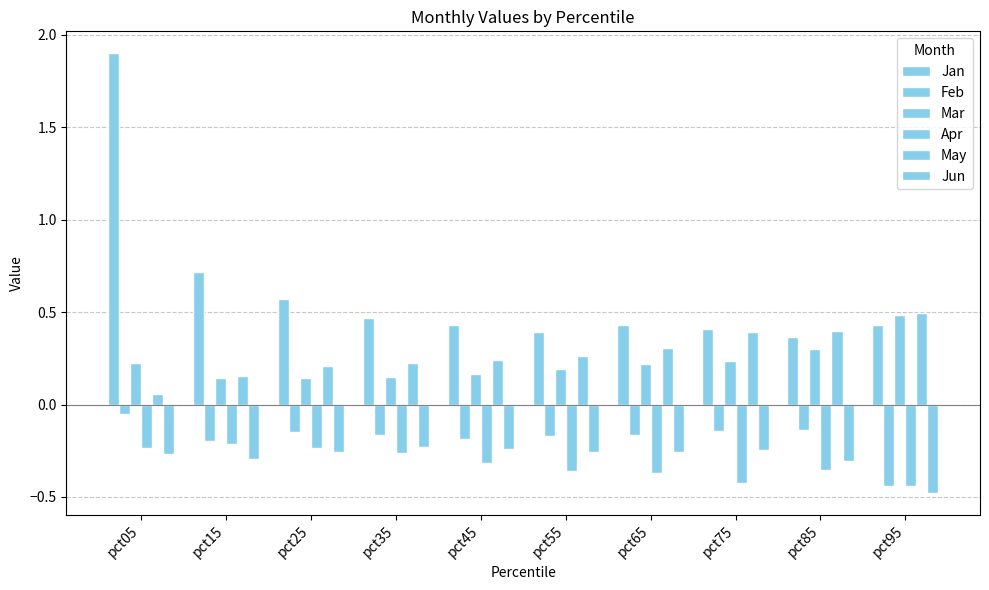

At which category is the sum across all series the highest?

pct05